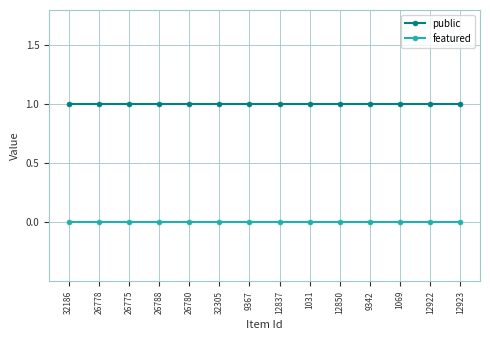

What is the total value across all series at 12850?

1